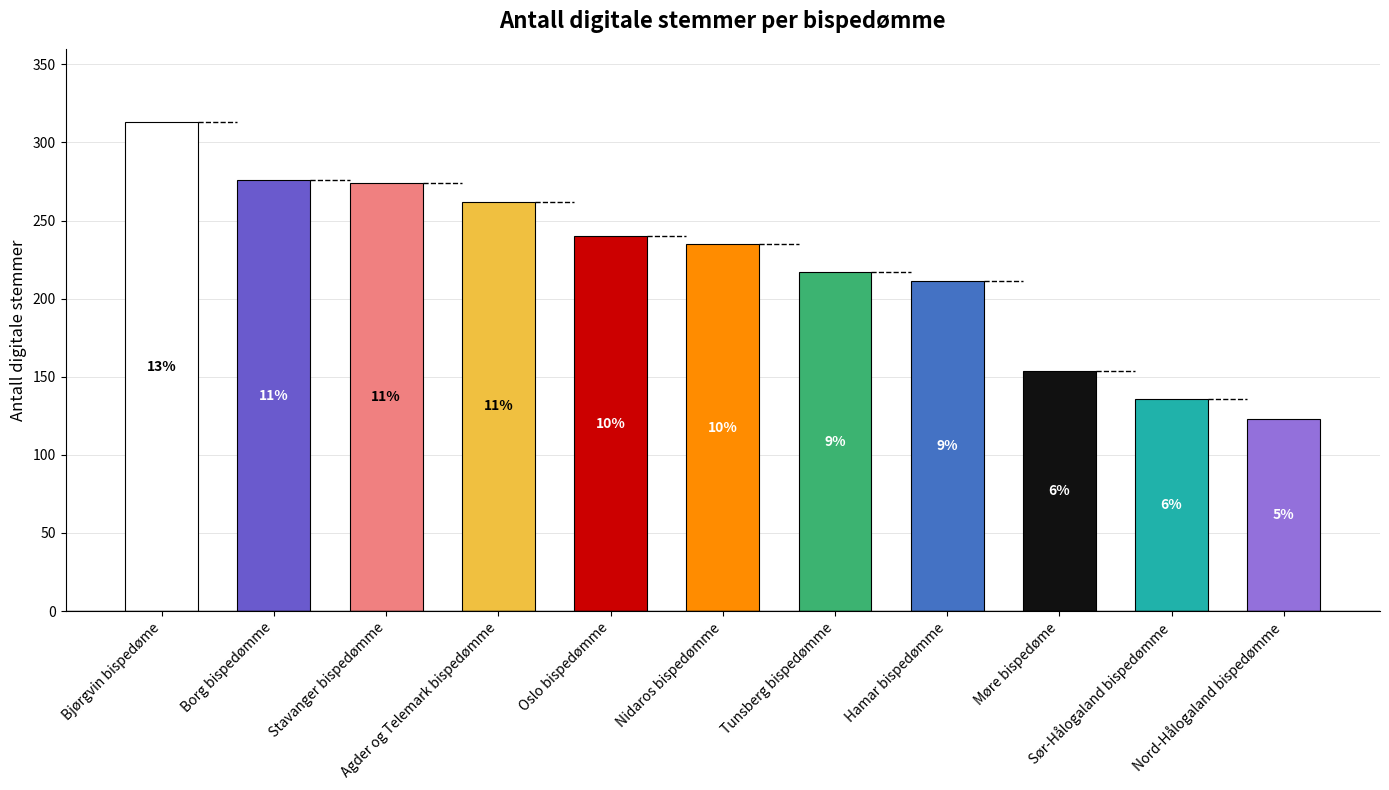

Is it true that the value at Møre bispedøme is 202?

False